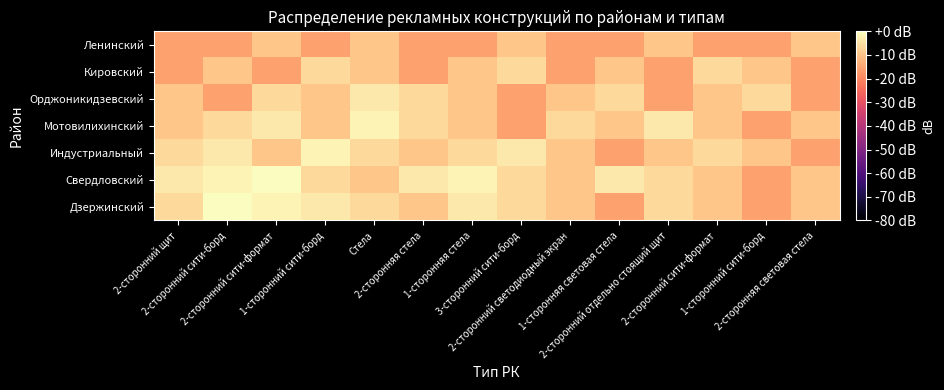

Which label corresponds to the smallest value in the chart?

1-сторонняя световая стела